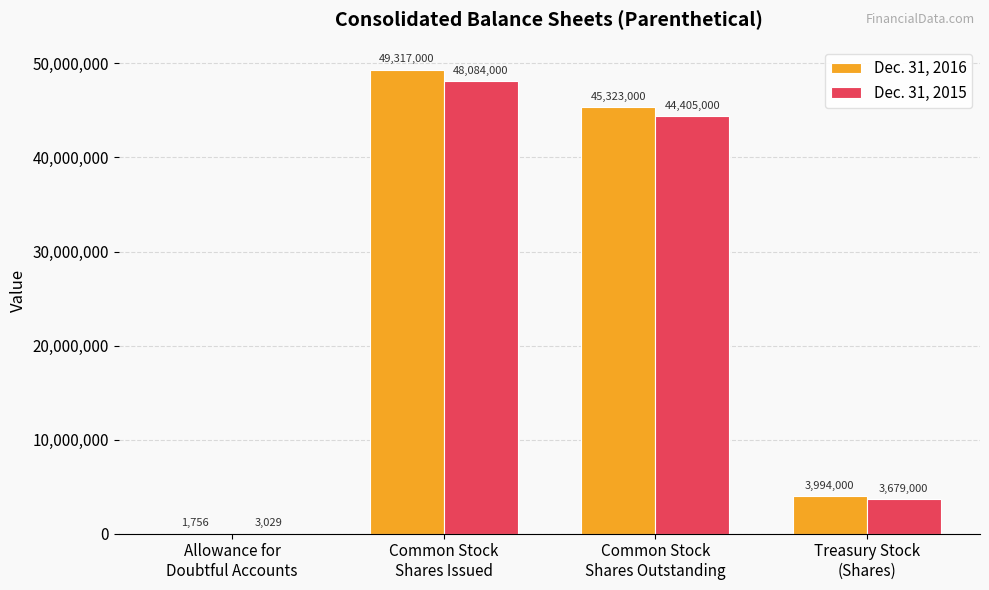

Count the number of data series in this chart.

2